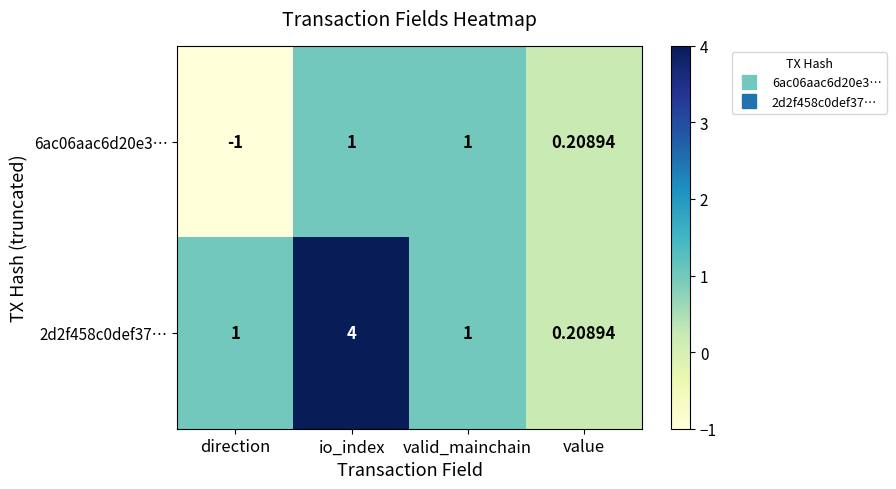

Where is 6ac06aac6d20e3… nearest to the value 0?

value